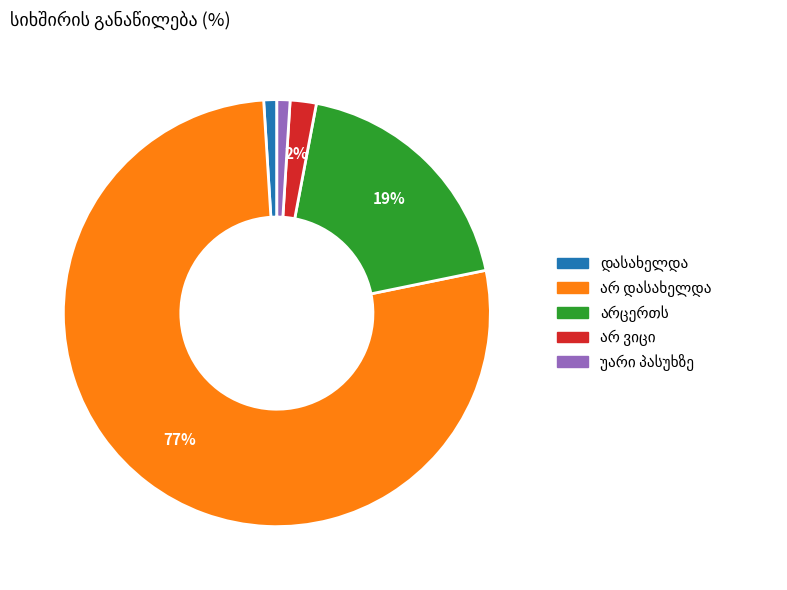

To the nearest percent, what is the difference between the largest and smallest slice percentages?

76%